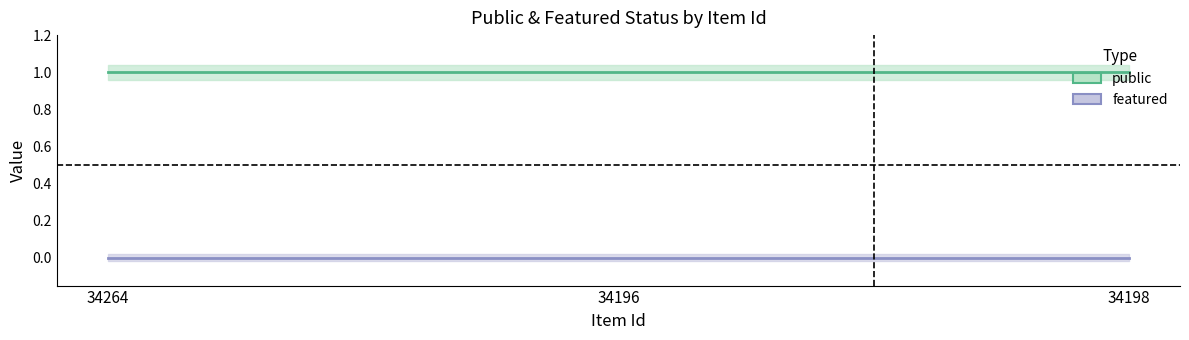

At how many categories does at least one series exceed 0?

3